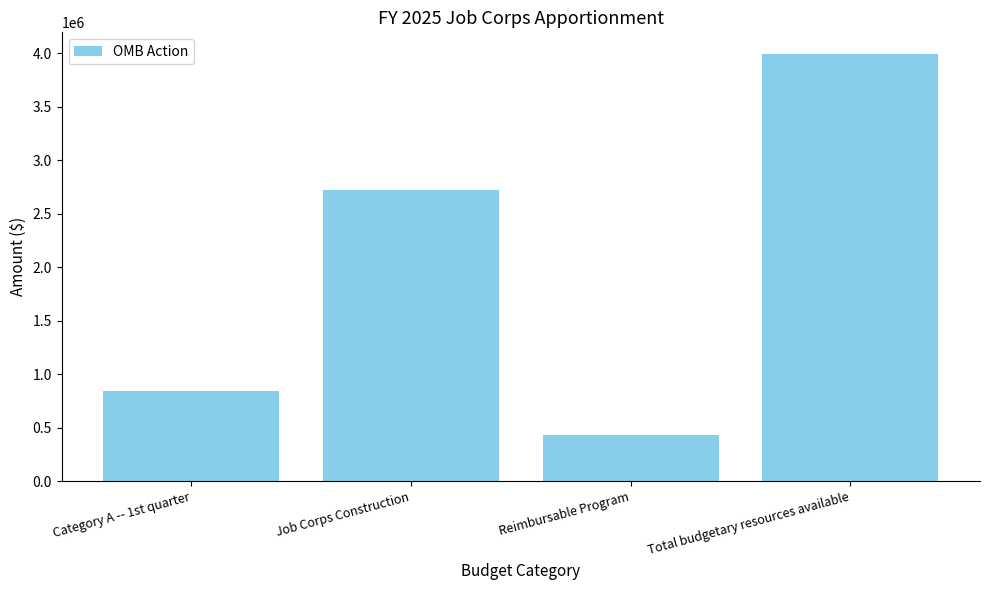

At which label is the value closest to 2212569?

Job Corps Construction